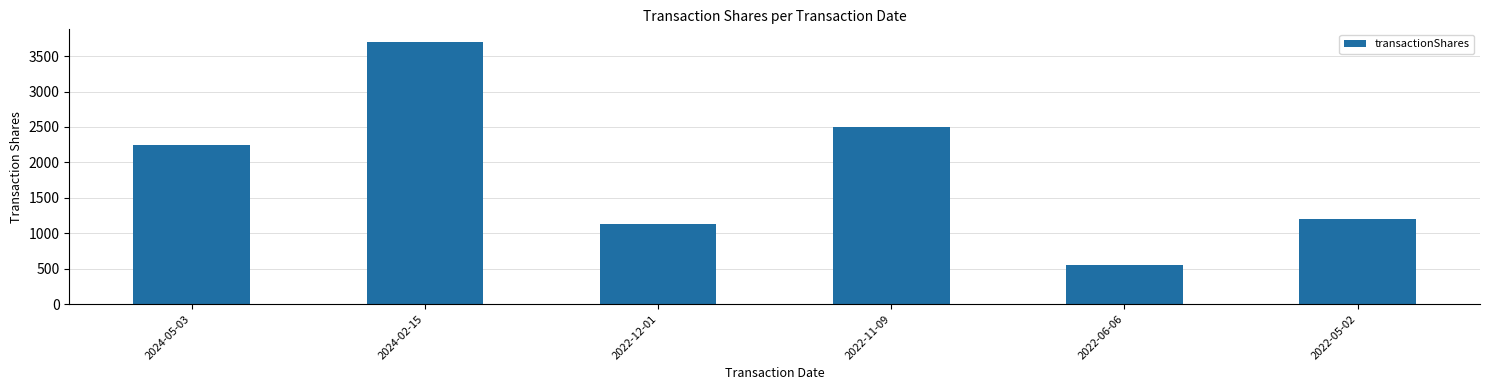

What is the maximum value shown in the chart?

3694